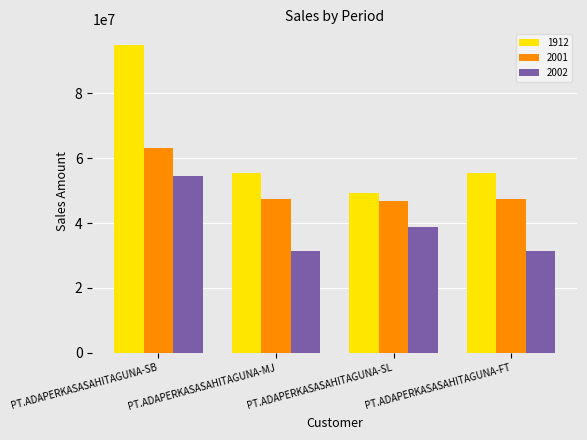

Which series has the widest spread of values?

1912